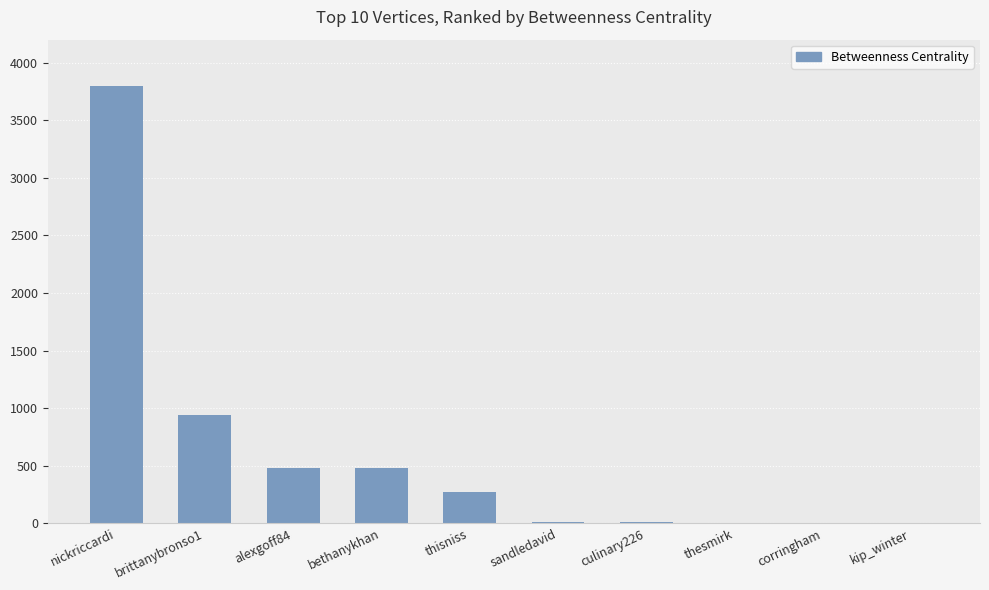

Is it true that the value at alexgoff84 is 727?

False